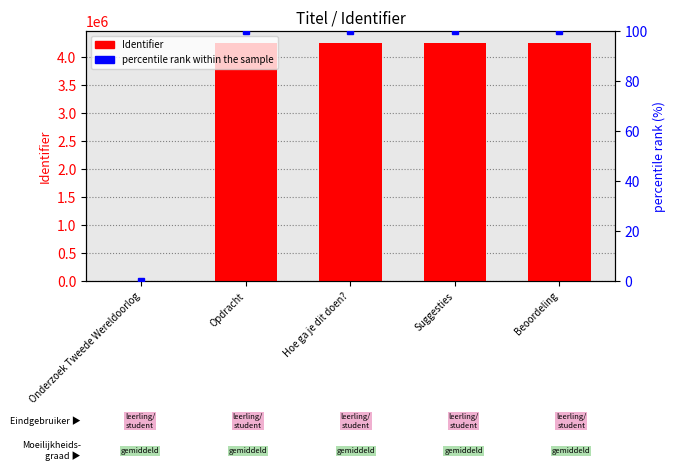

What is the difference between the maximum and minimum values in the Identifier series?

4255797.0